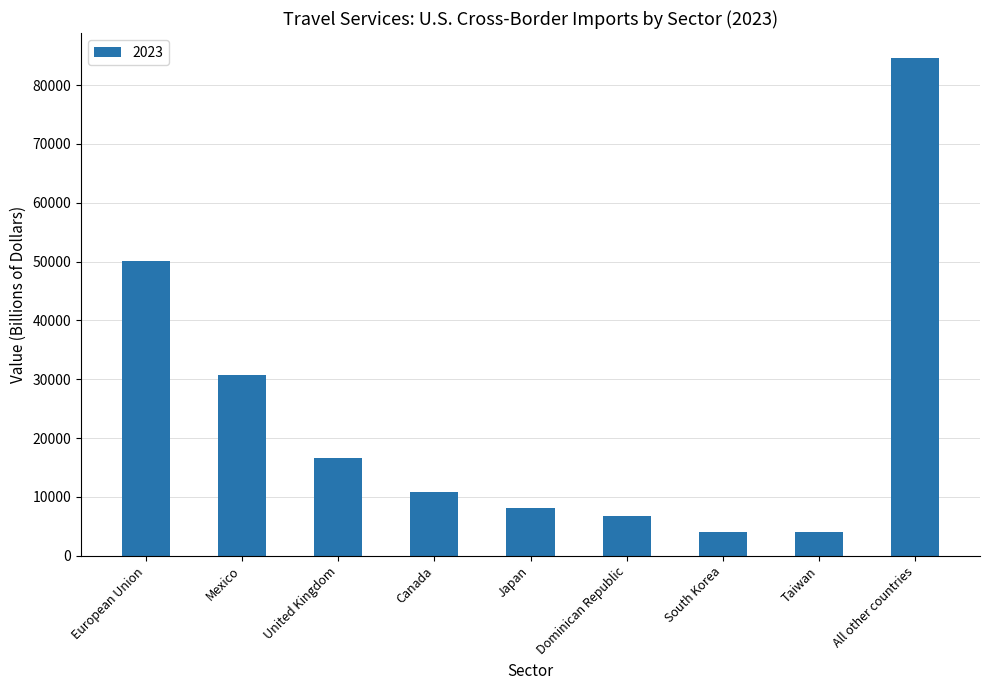

What is the difference between the values at All other countries and Canada?

73766